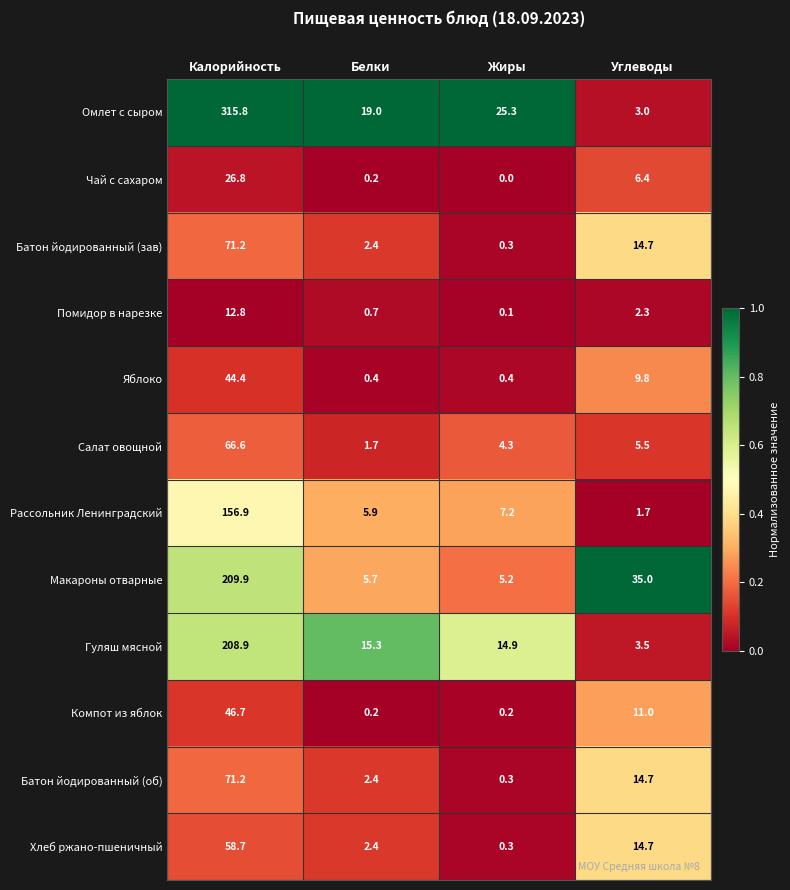

Rank the categories by Помидор в нарезке value from lowest to highest.

Жиры, Белки, Углеводы, Калорийность